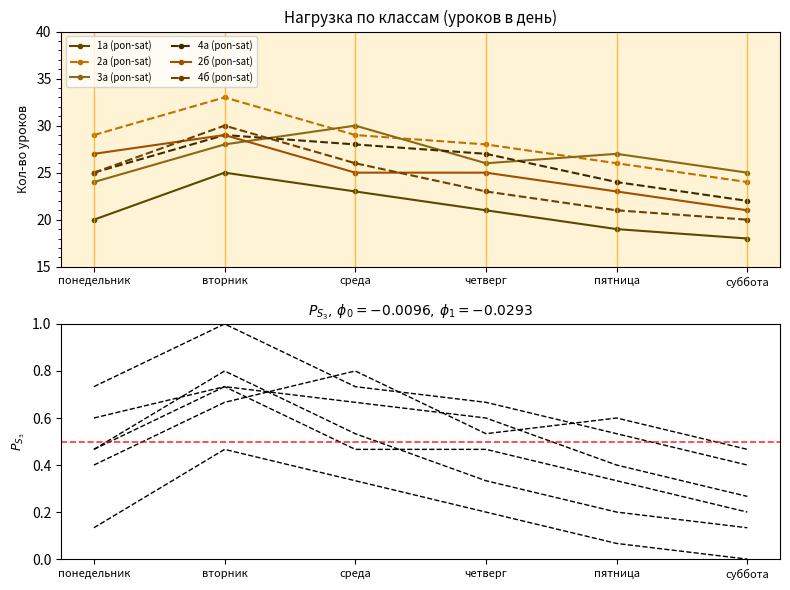

Which series has the largest range (max minus min)?

4б (pon-sat)